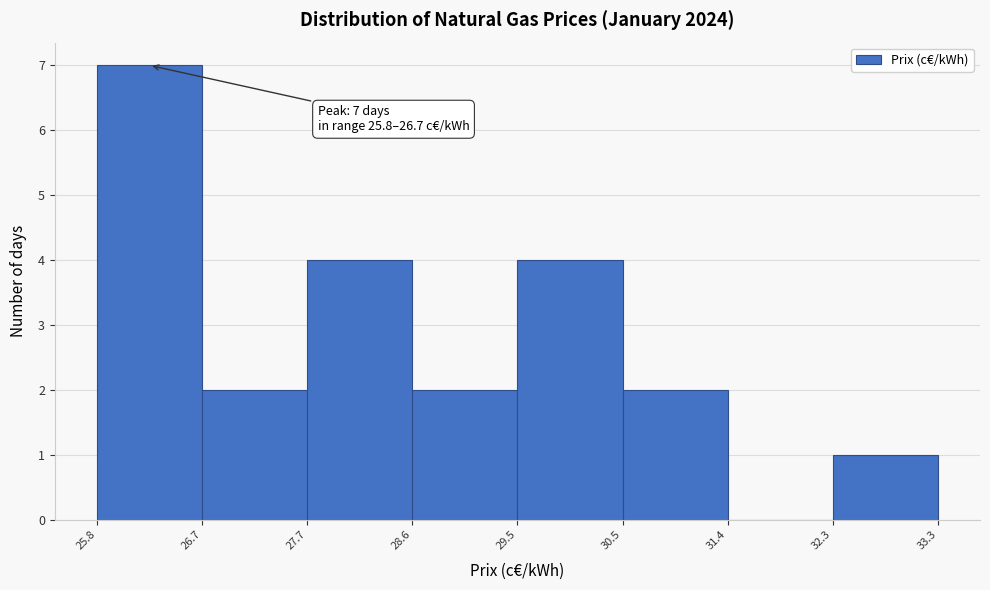

Which range on the x-axis has the tallest bar?

25.8 to 26.7